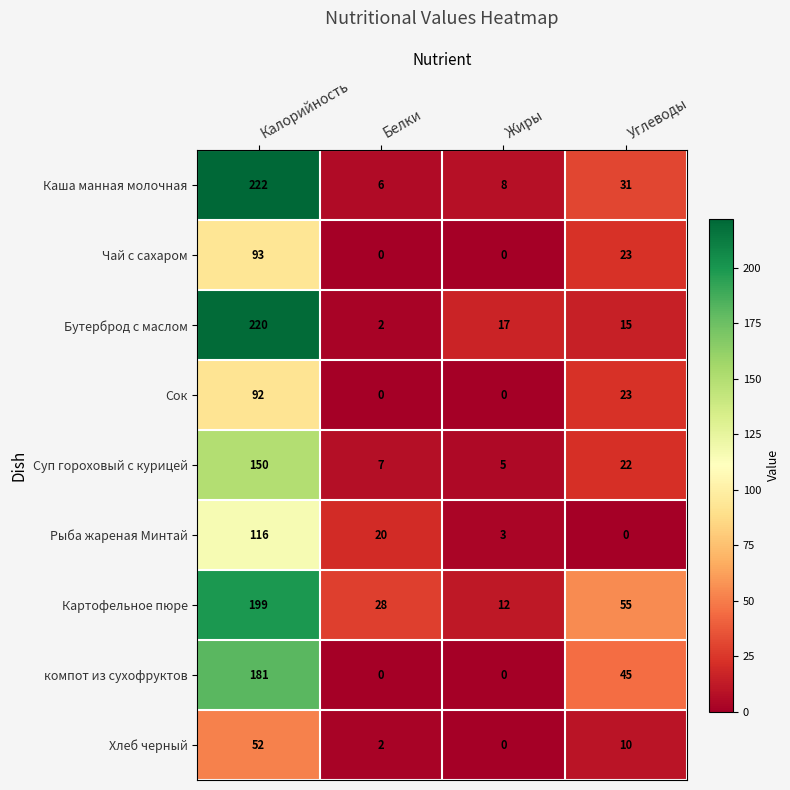

At which category is the sum across all series the highest?

Калорийность